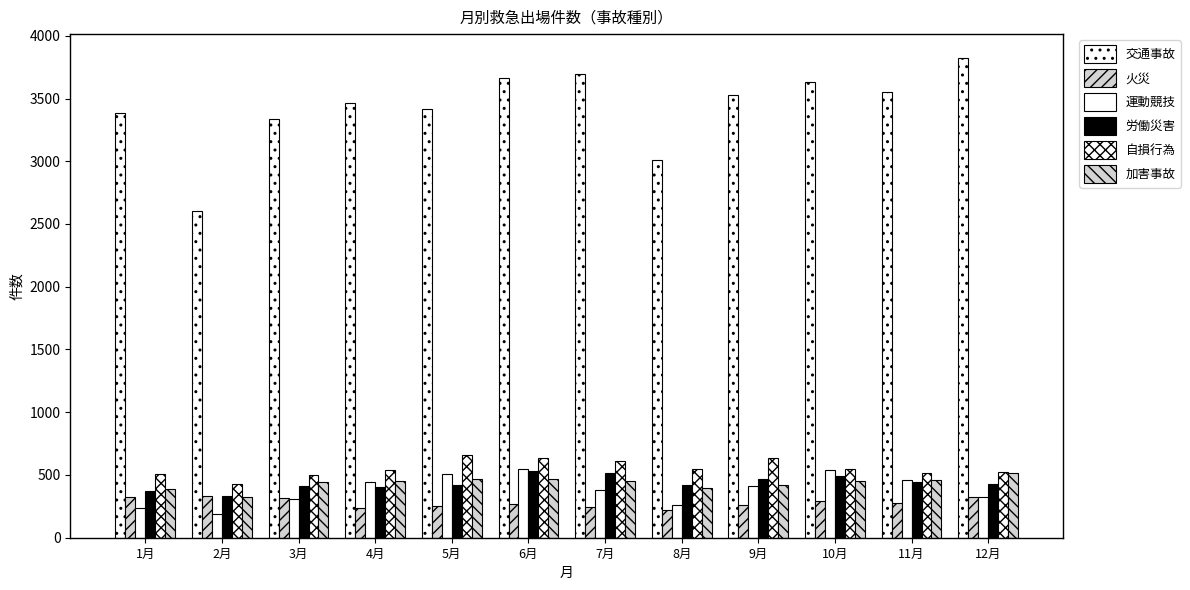

How many values in the 交通事故 series are below 3527?

6